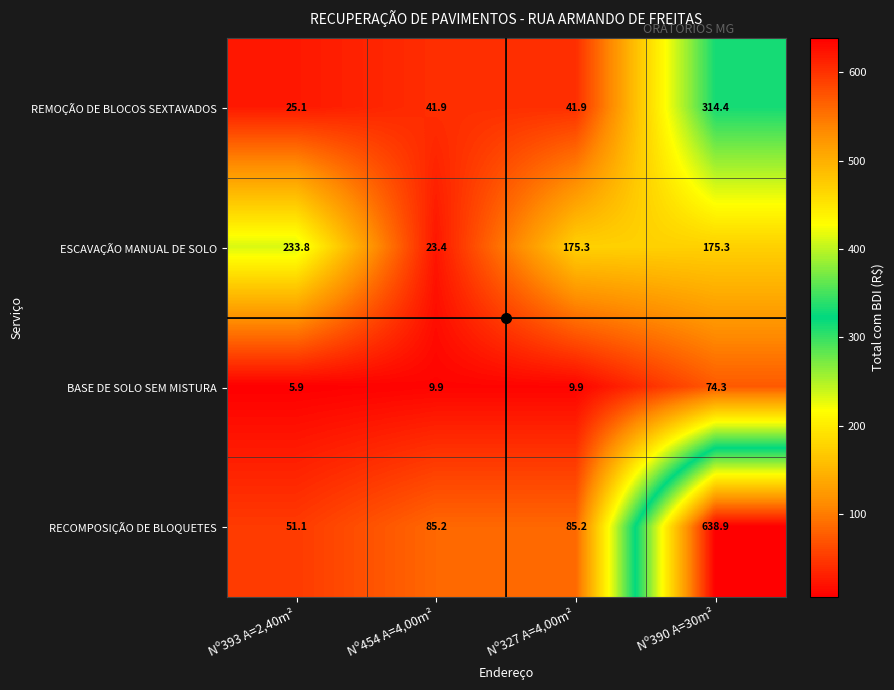

What is the difference between the maximum and minimum values in the ESCAVAÇÃO MANUAL DE SOLO series?

210.4